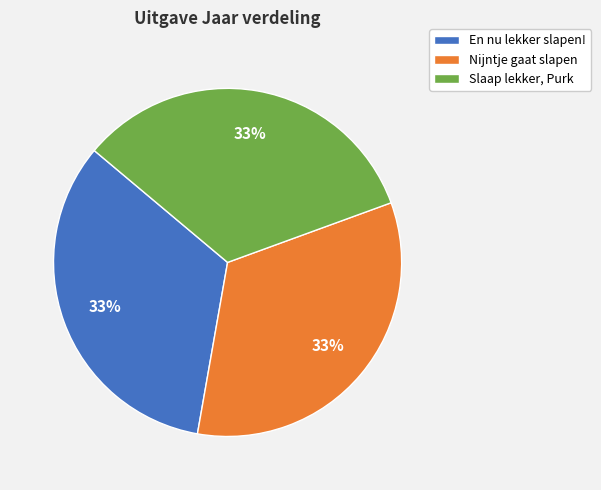

To the nearest percent, what percentage of the pie is Nijntje gaat slapen?

33%